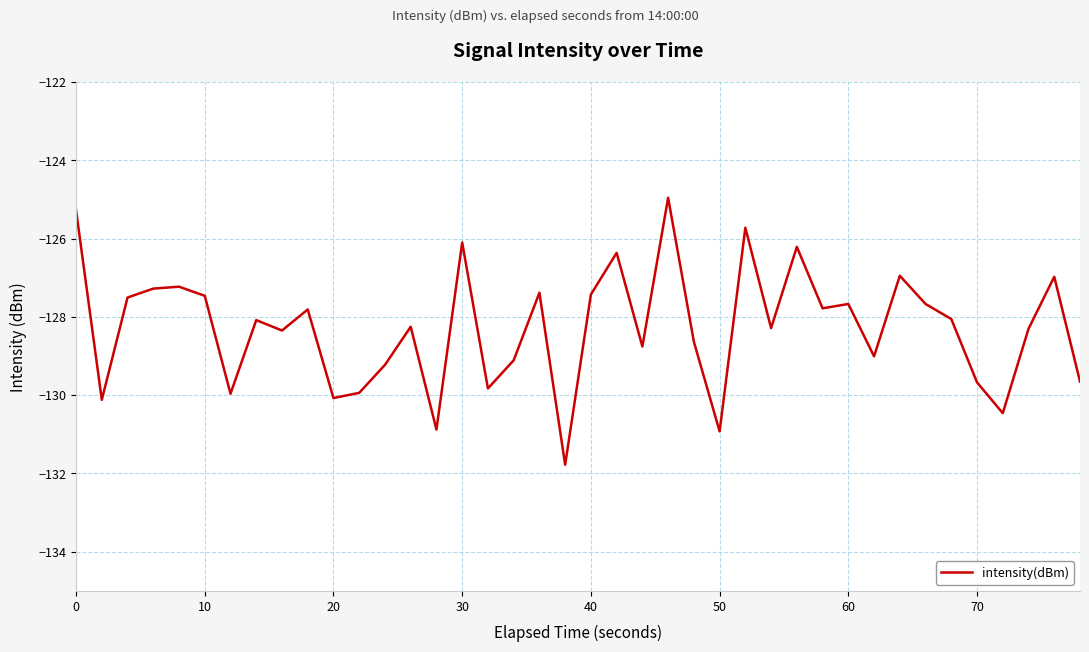

What is the greatest value displayed?

-125.0